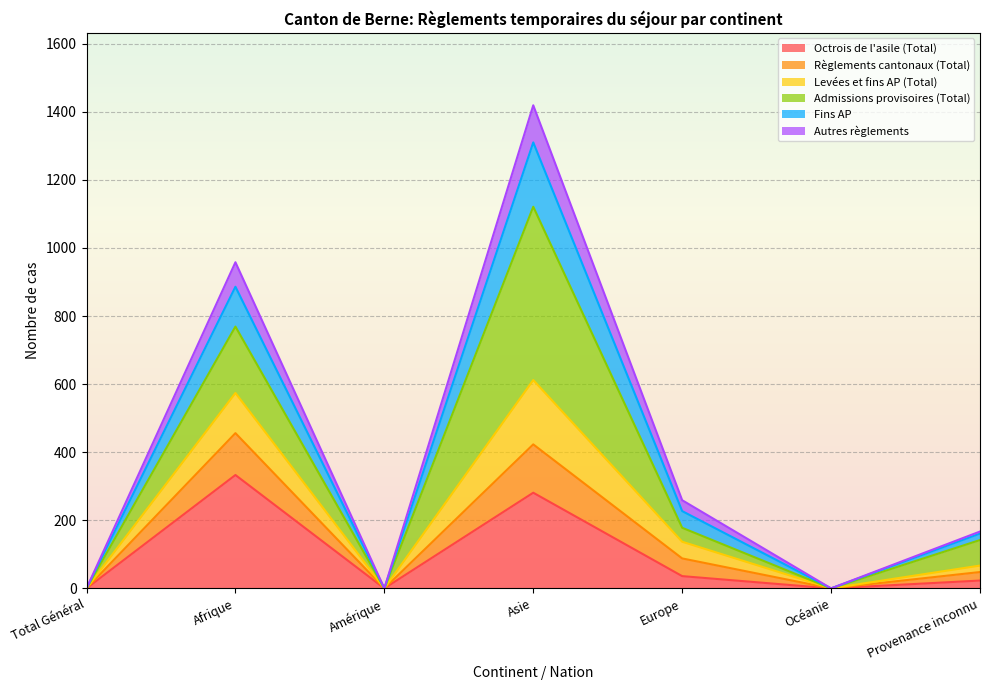

True or false: Règlements cantonaux (Total) and Levées et fins AP (Total) cross at least once.

False